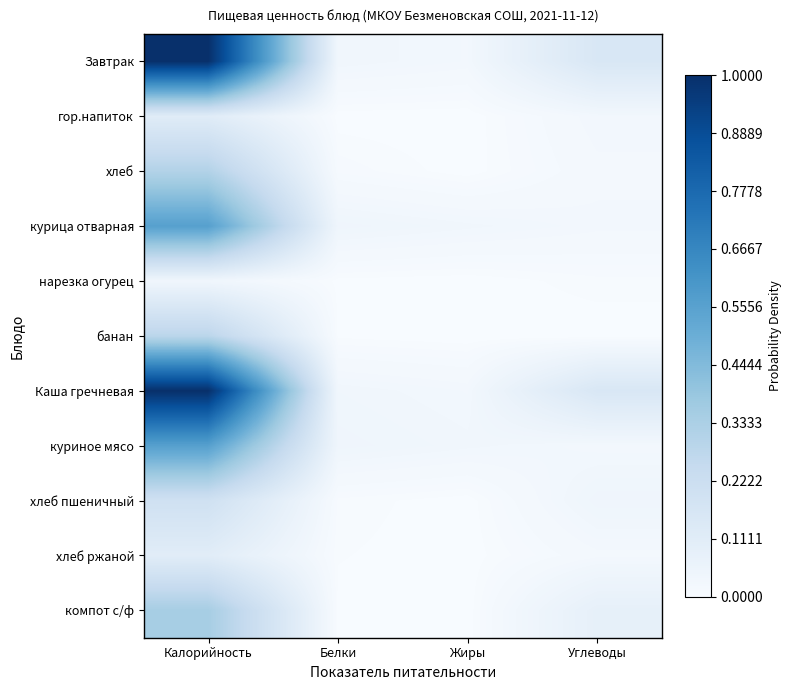

At Углеводы, list the series in order from largest to smallest.

Завтрак, Каша гречневая, компот с/ф, хлеб пшеничный, гор.напиток, курица отварная, куриное мясо, хлеб, хлеб ржаной, нарезка огурец, банан